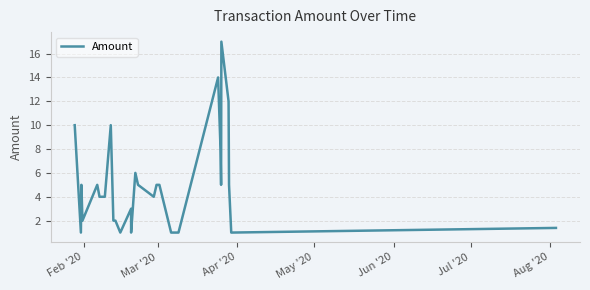

What is the minimum value shown in the chart?

1.0